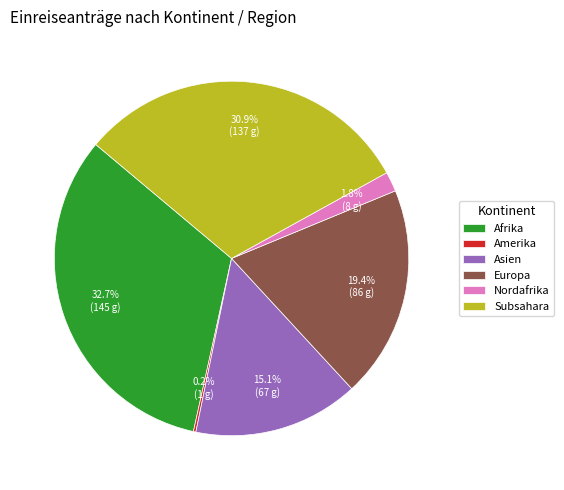

What portion of the pie excludes Subsahara?

69.1%